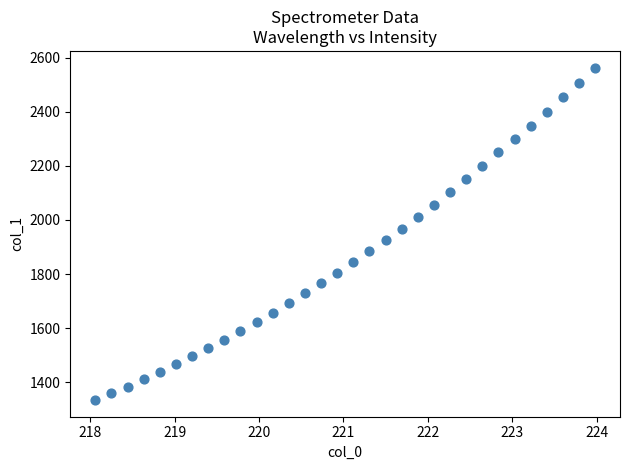

What is the range of Y values (max minus min)?

1228.5